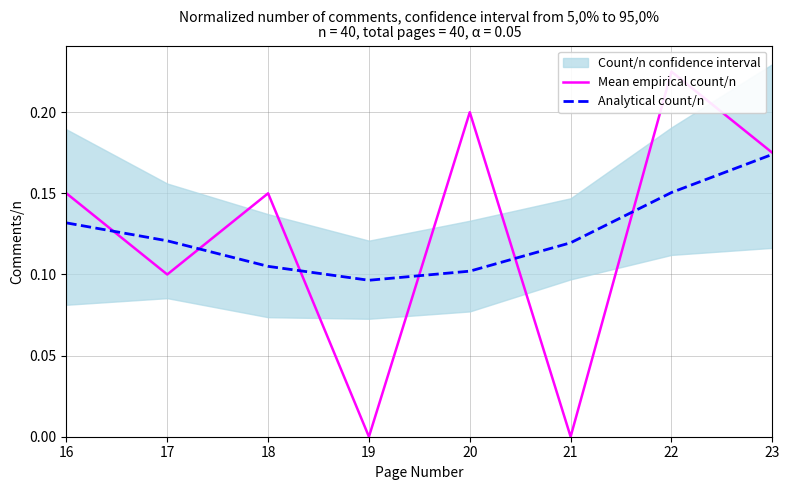

Which label corresponds to the smallest value in the chart?

19